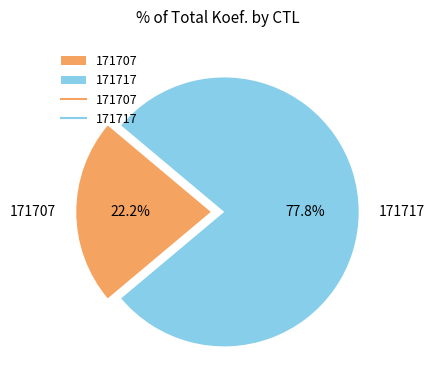

Combined, what portion of the pie is 171707 and 171717?

100.0%